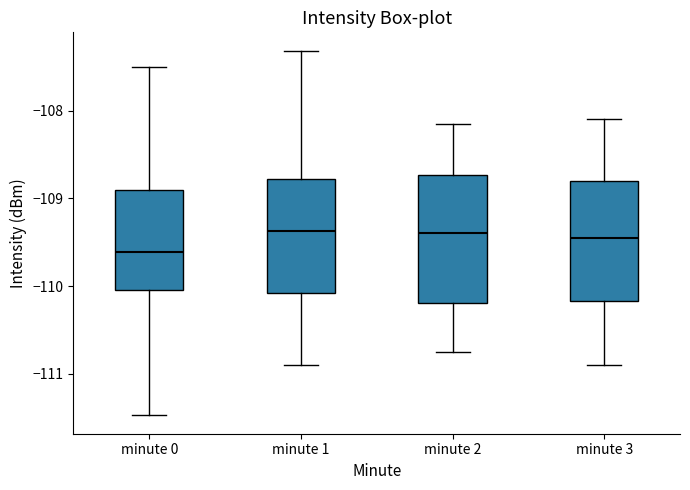

Which box has the lowest median line?

minute 0